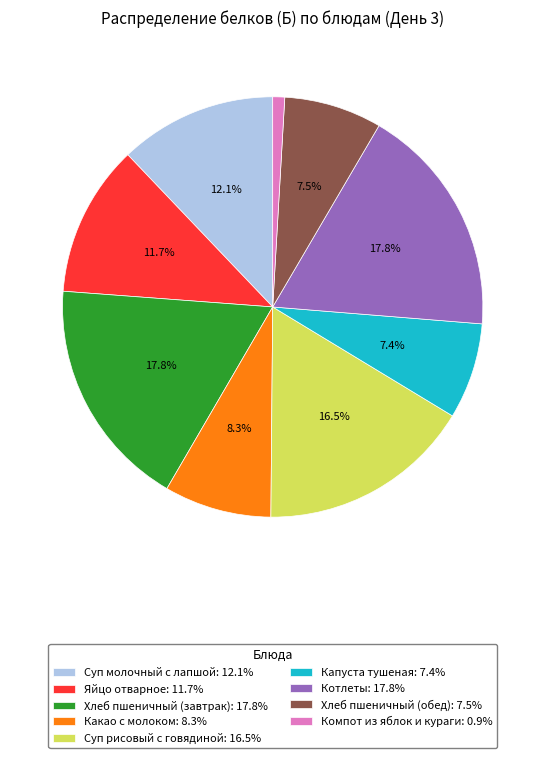

To the nearest percent, what portion does Компот из яблок и кураги represent?

1%